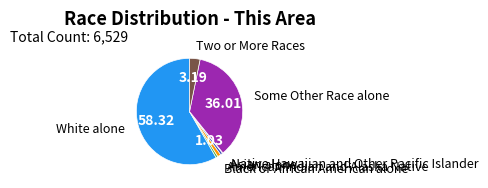

Which category has the biggest portion of the pie?

White alone